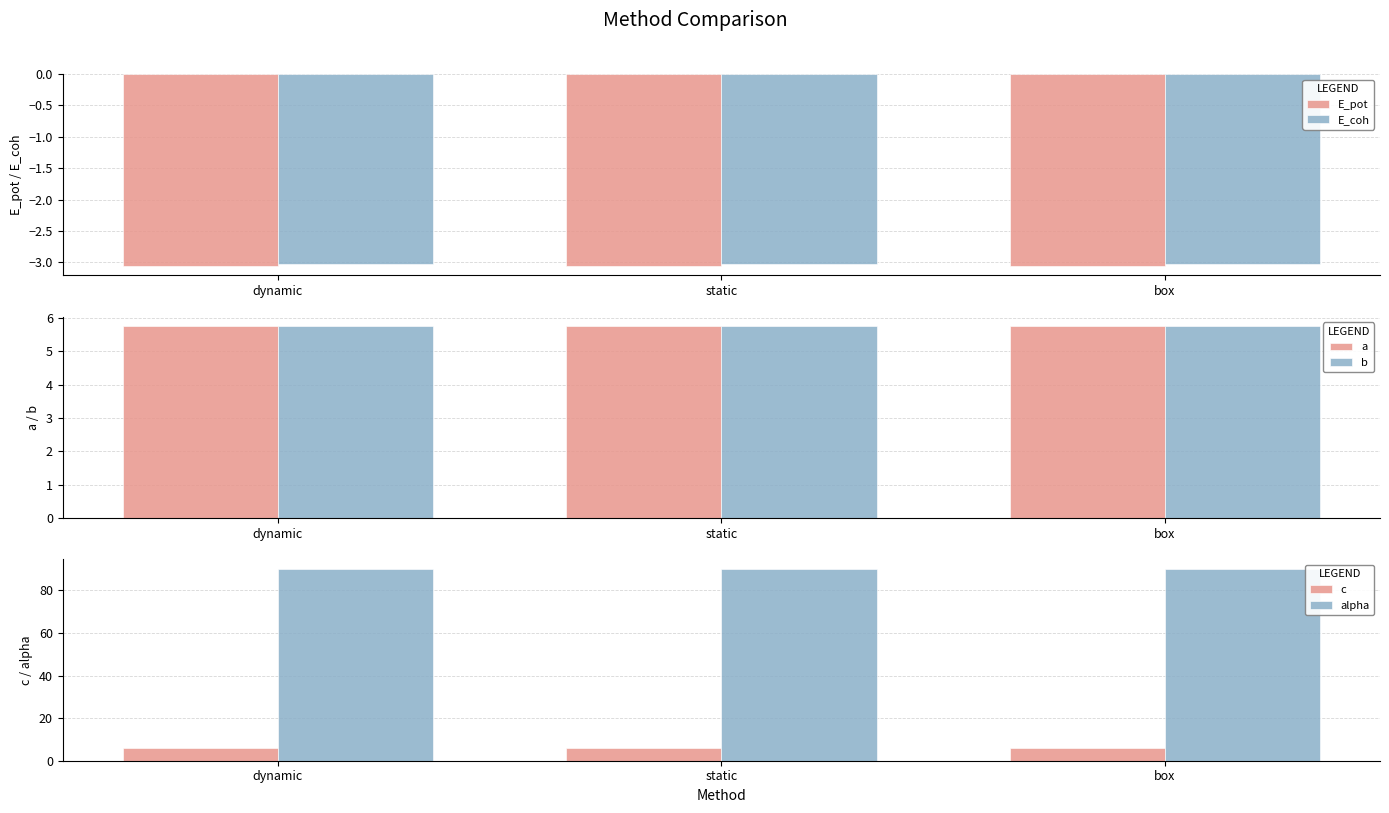

Reading right to left, what are all the values shown in this chart?

E_pot: -3.1	-3.1	-3.1
E_coh: -3.0	-3.0	-3.0
a: 5.8	5.8	5.8
b: 5.8	5.8	5.8
c: 5.8	5.8	5.8
alpha: 90.0	90.0	90.0